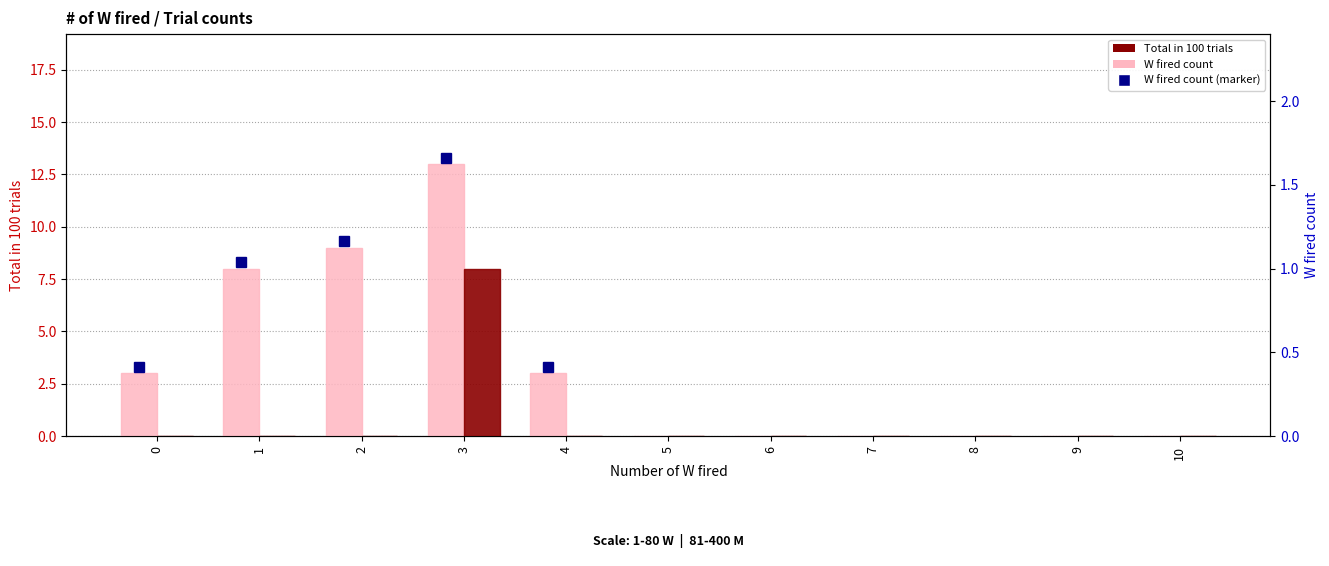

Which series has the largest total across all categories?

W fired count